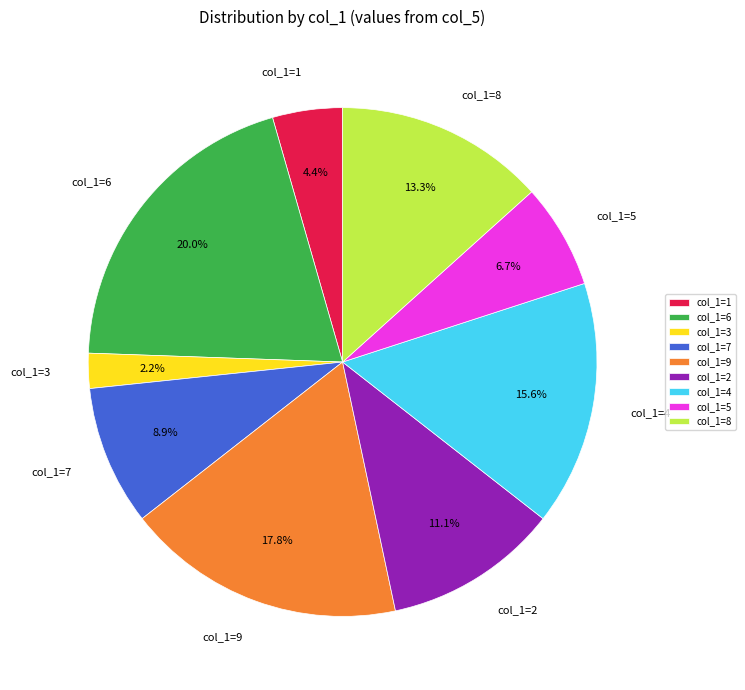

To the nearest percent, what is the difference between the largest and smallest slice percentages?

18%